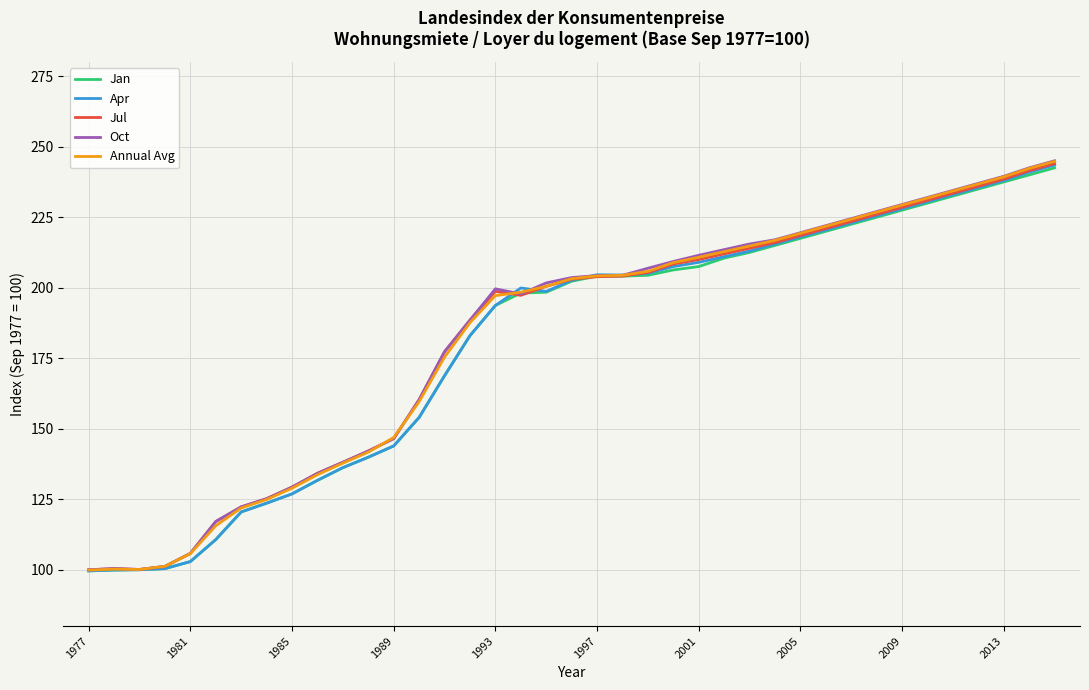

What is the average value of the Annual Avg series?

182.3